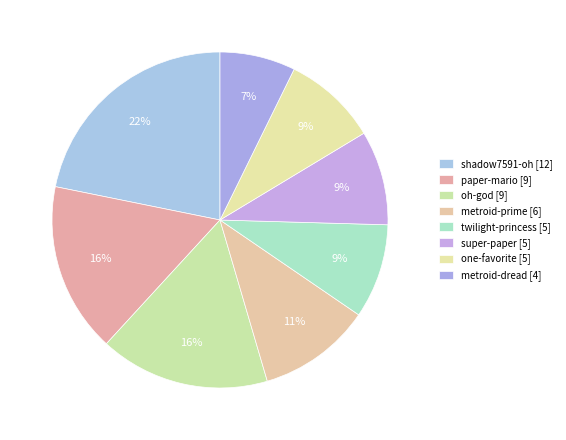

How many segments does this pie chart have?

8